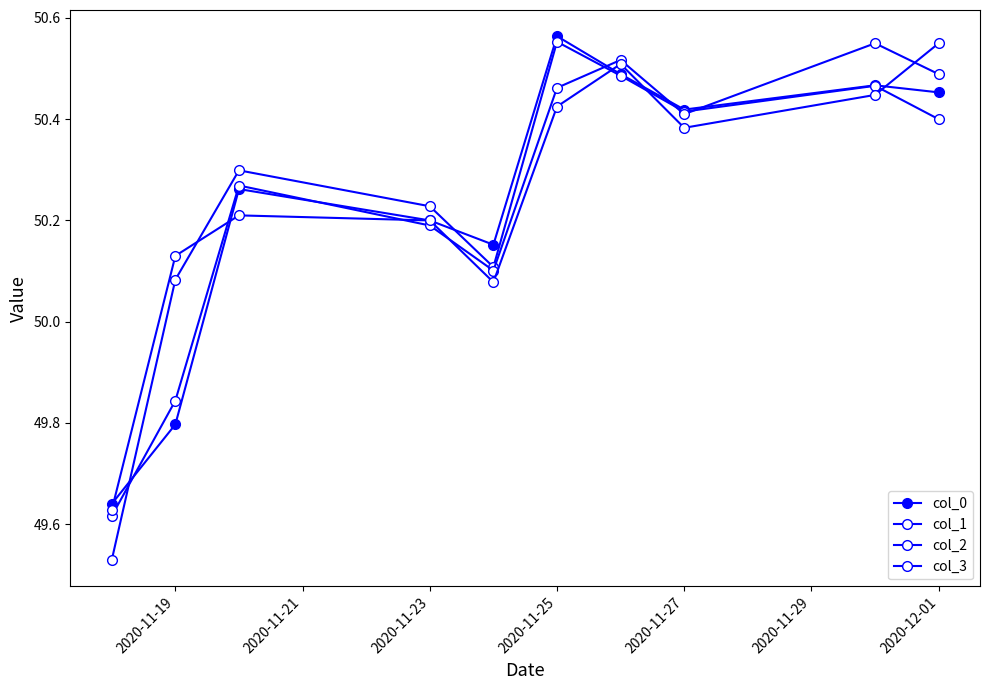

How many lines are shown in the chart?

4